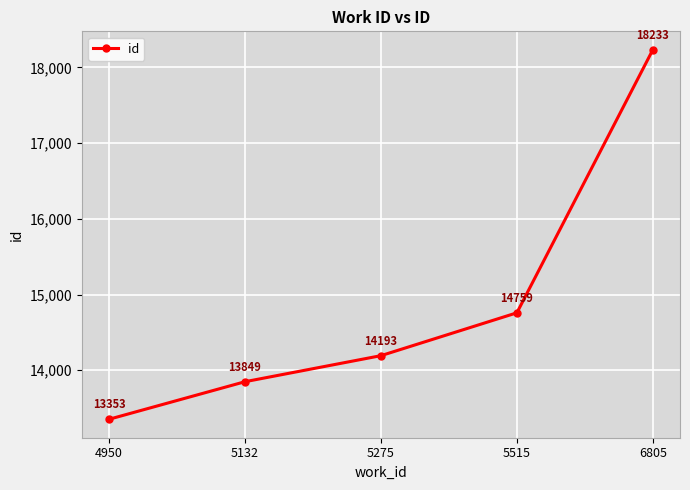

At which category does the chart reach its minimum across all series?

4950